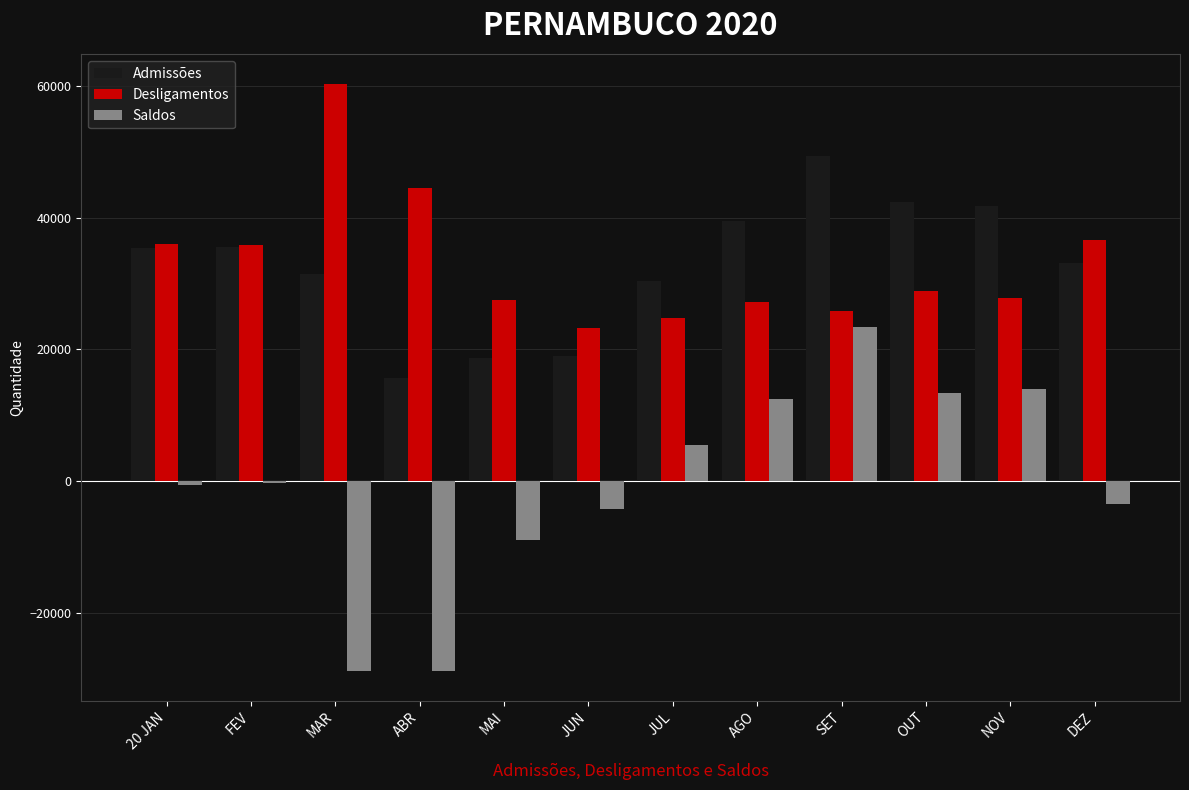

What is the sum of all Saldos values?

-6094